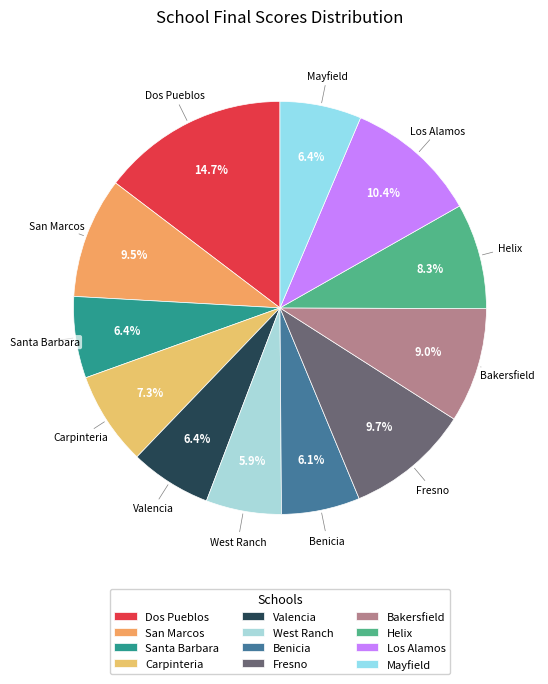

Approximately how many times larger is the value at Mayfield compared to Valencia?

1.0